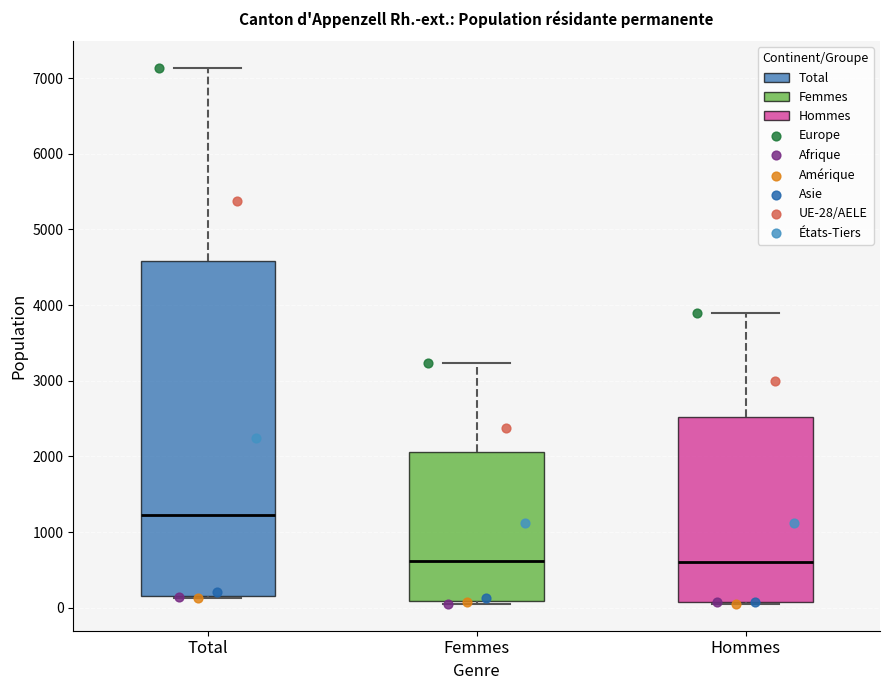

Where is the lower edge of the box for Hommes on the y-axis? The values are not printed on the chart, so give them approximately, as read against the axis.

100